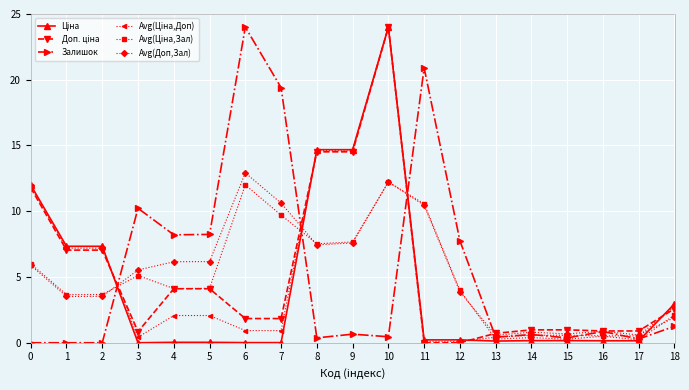

True or false: Залишок has more than 0 points higher than both neighbors.

True